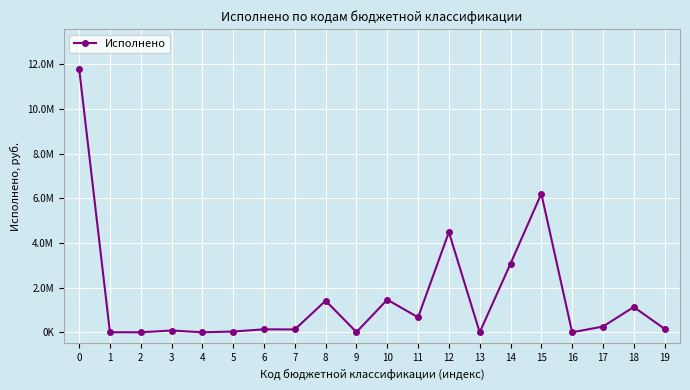

Does the chart have visible grid lines?

Yes